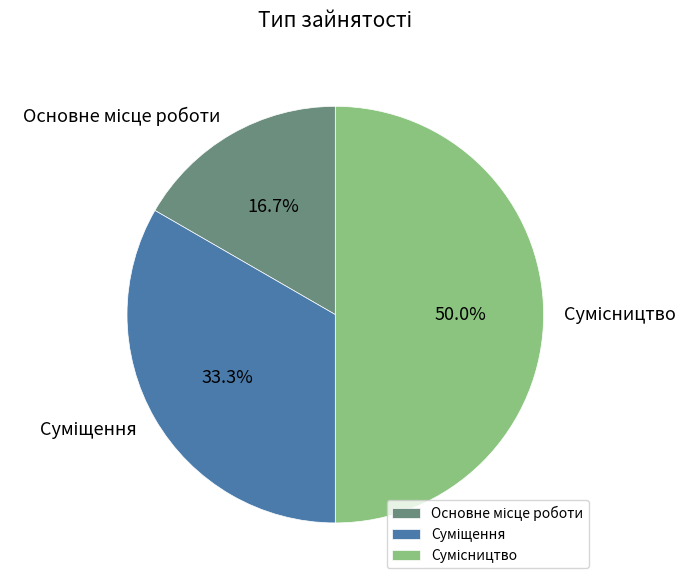

What percentage is the Основне місце роботи slice, to the nearest percent?

17%